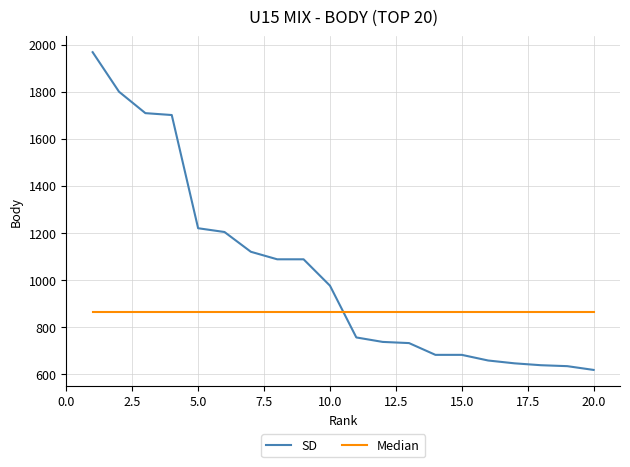

Which series has the widest spread of values?

SD